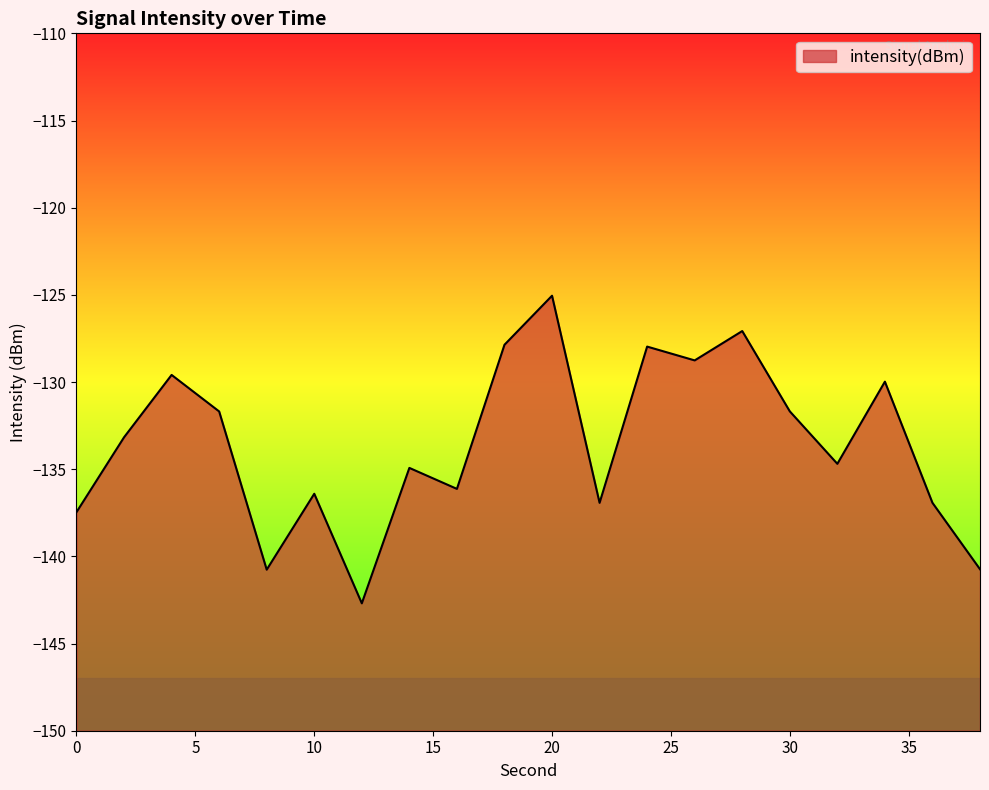

Reading left to right, transcribe all the data shown in this chart.

0=-137.5	2=-133.2	4=-129.6	6=-131.7	8=-140.8	10=-136.4	12=-142.7	14=-134.9	16=-136.1	18=-127.9	20=-125.0	22=-136.9	24=-128.0	26=-128.8	28=-127.1	30=-131.7	32=-134.7	34=-130.0	36=-136.9	38=-140.7